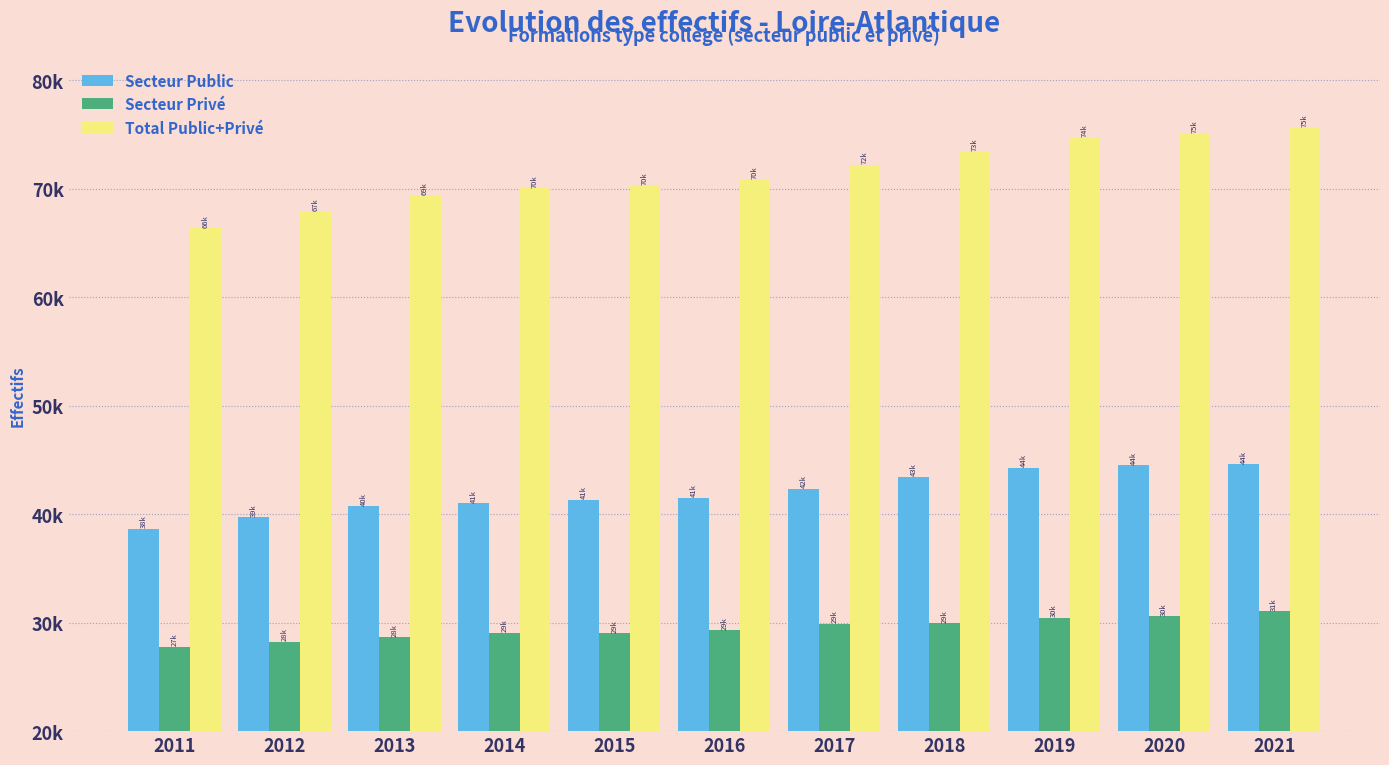

Does the chart contain any negative values?

No